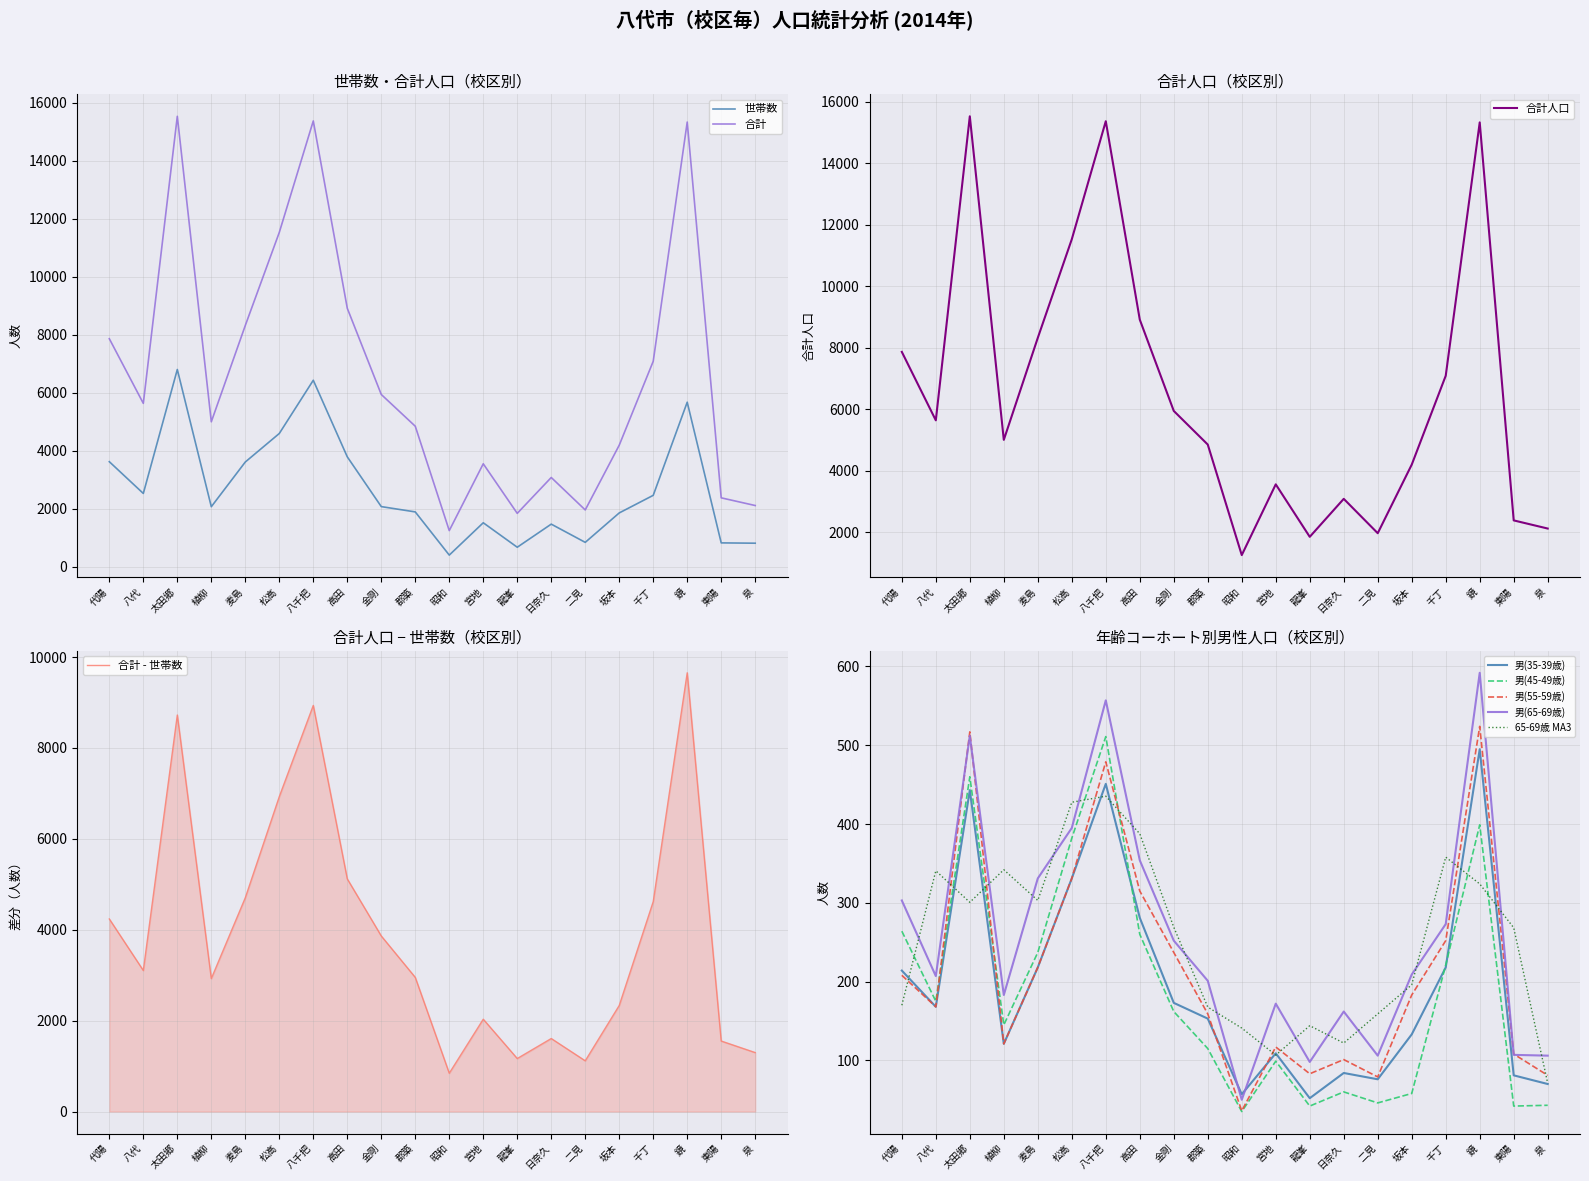

What is the average value of the 男(65-69歳) series?

258.5